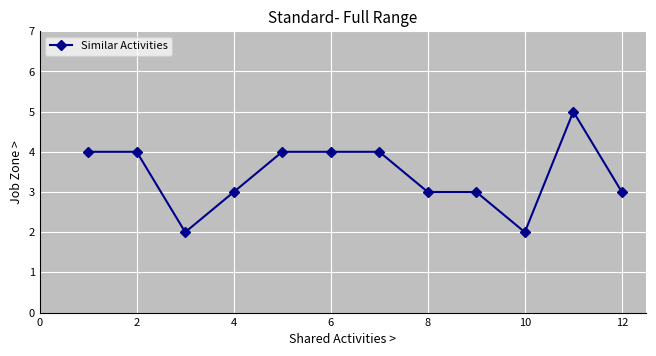

What is the greatest value displayed?

5